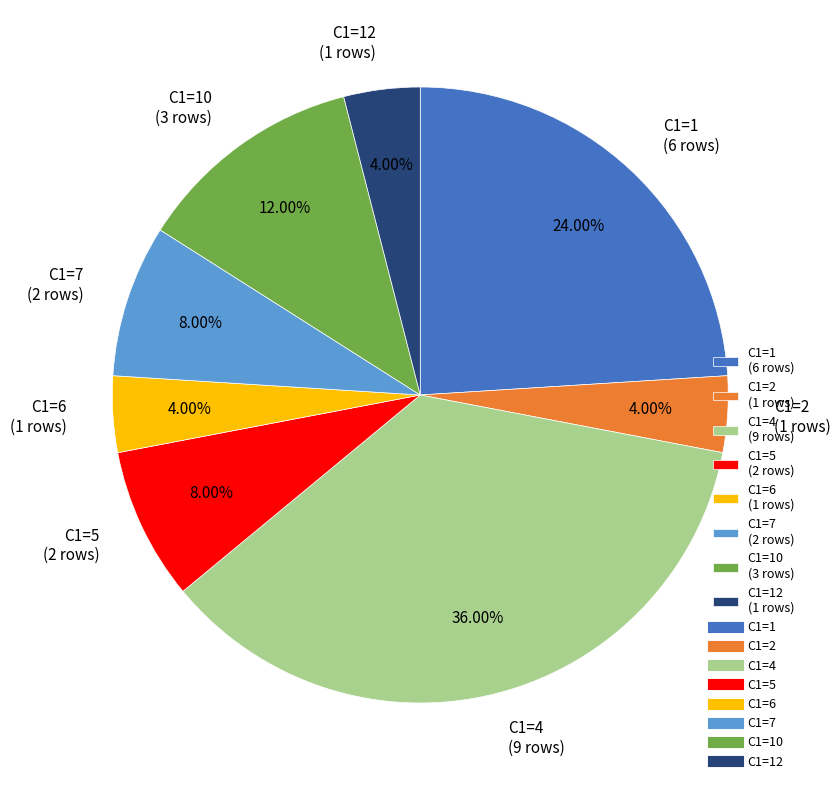

To the nearest percent, what is the average slice percentage?

12%